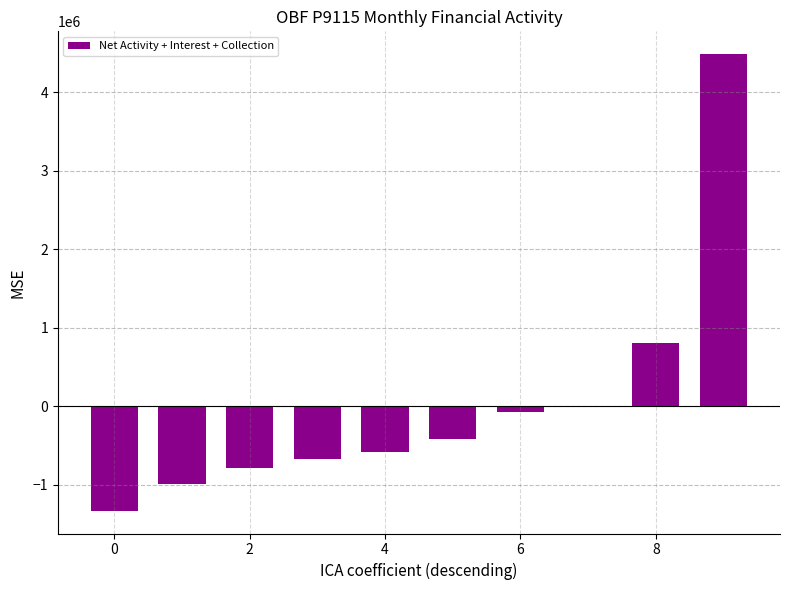

What is the maximum value shown in the chart?

4484061.0